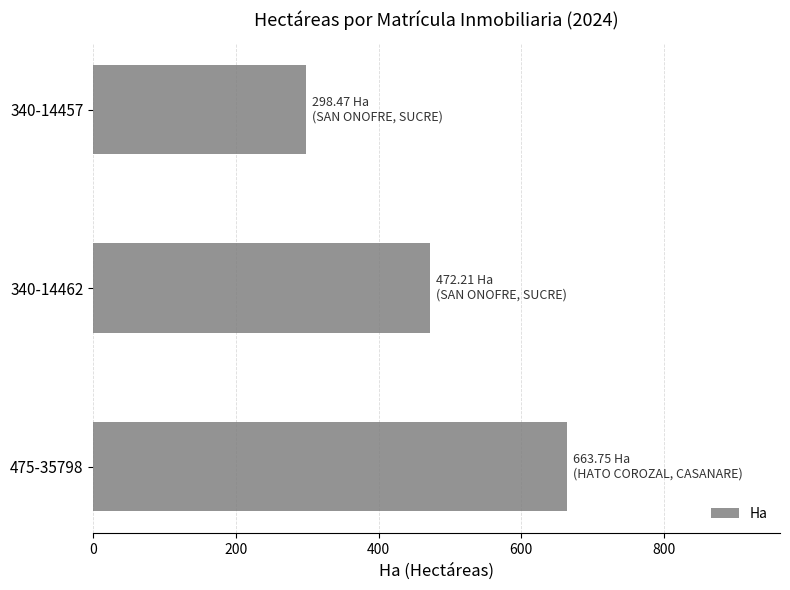

Is it true that the value at 475-35798 is 663.7?

True